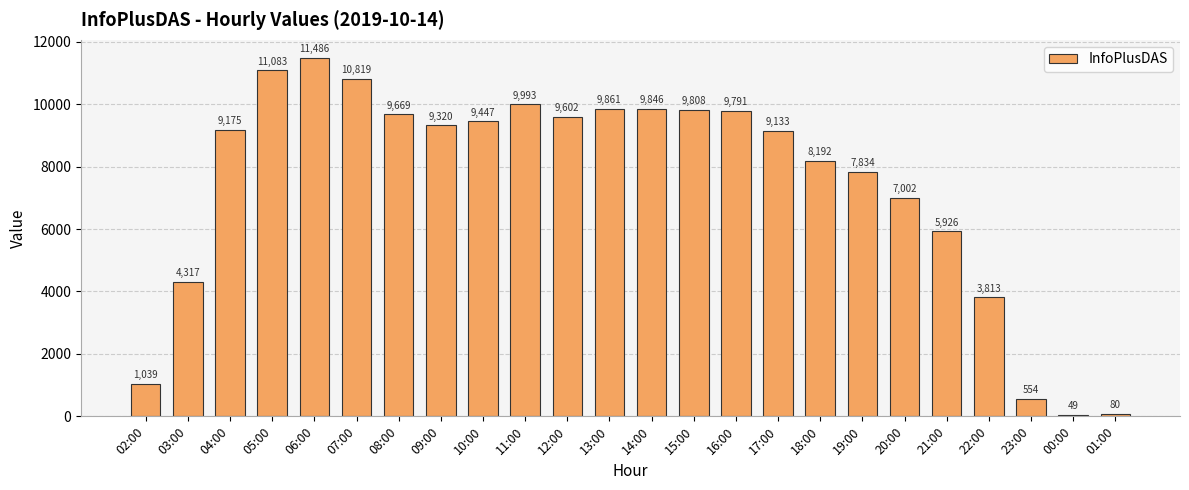

What is the change in value from 13:00 to 01:00?

-9781